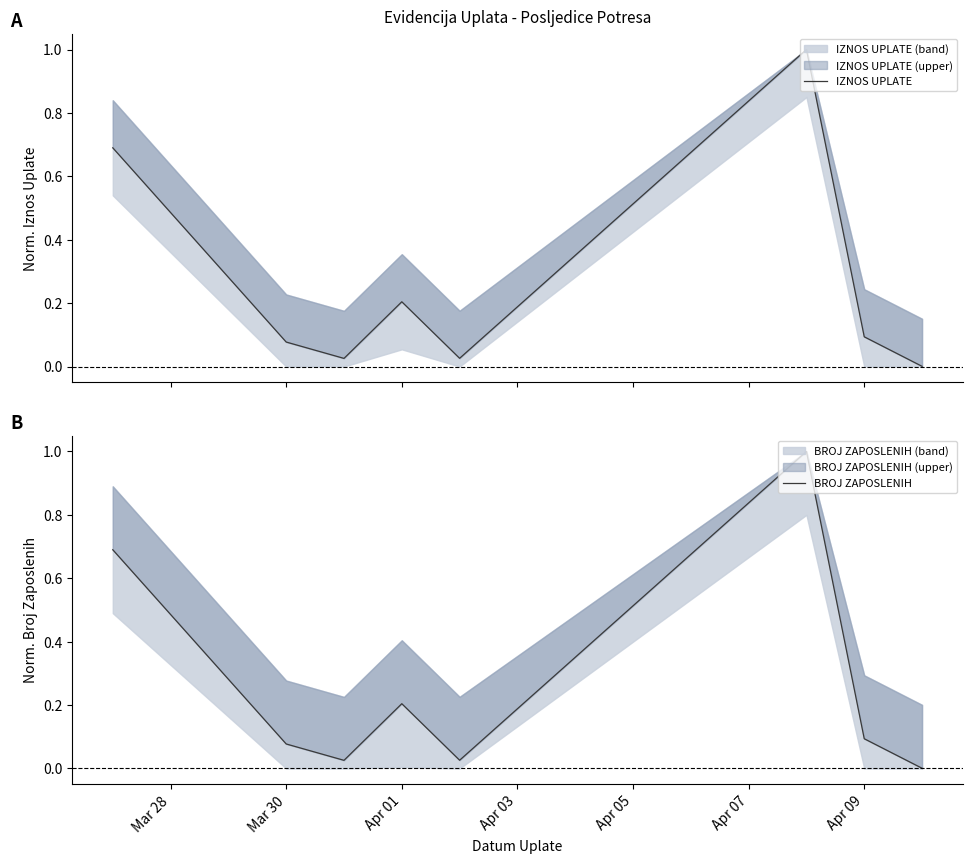

The value of IZNOS UPLATE at Apr 01 is 0.0. True or false?

False